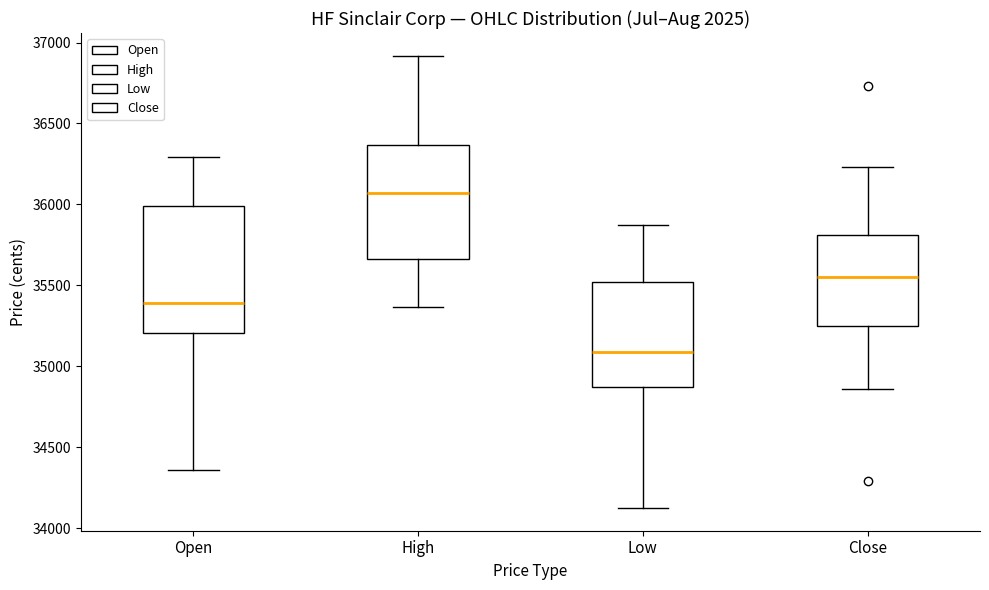

Which box is the tallest, from its lower edge to its upper edge?

Open